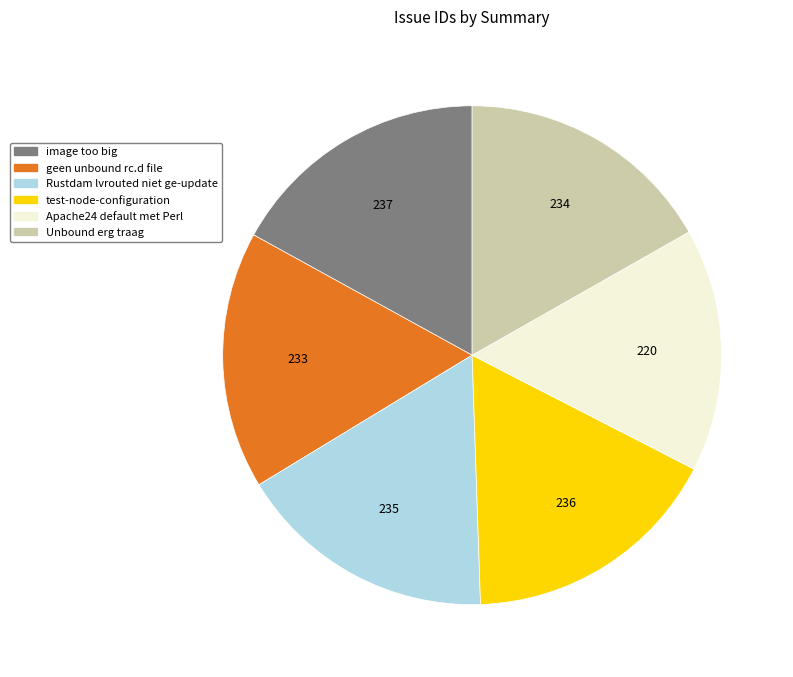

Is the sum of image too big and Rustdam lvrouted niet ge-update greater than half?

No